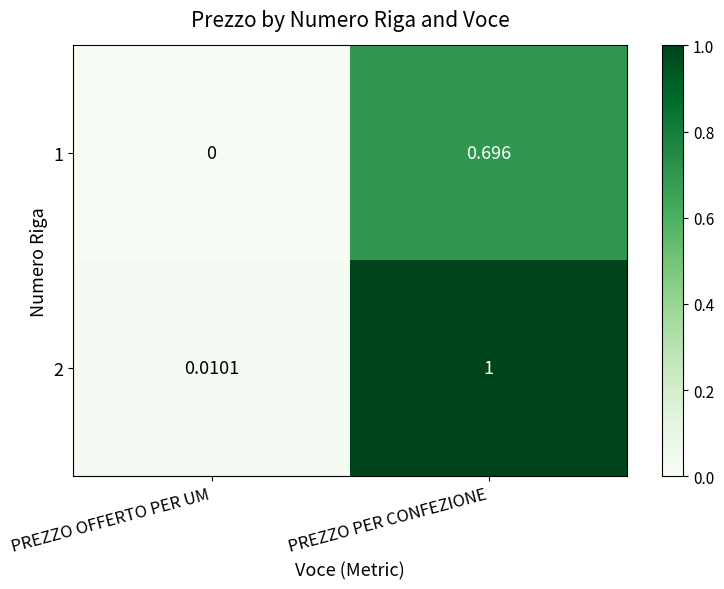

Count the number of data series in this chart.

2